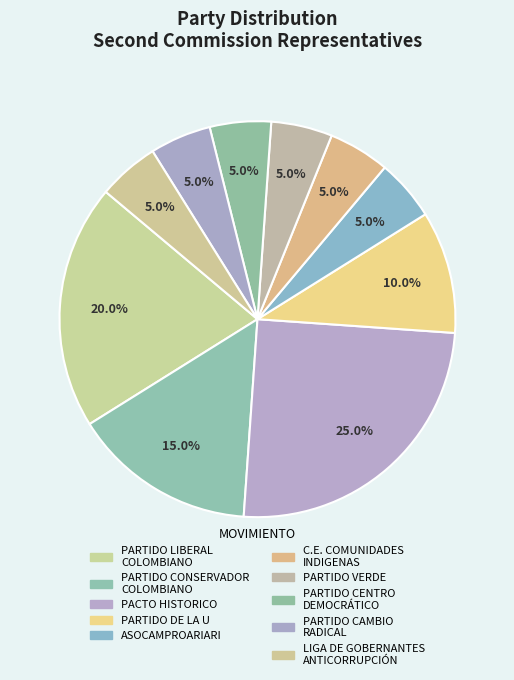

Which category has the smallest portion of the pie?

ASOCAMPROARIARI